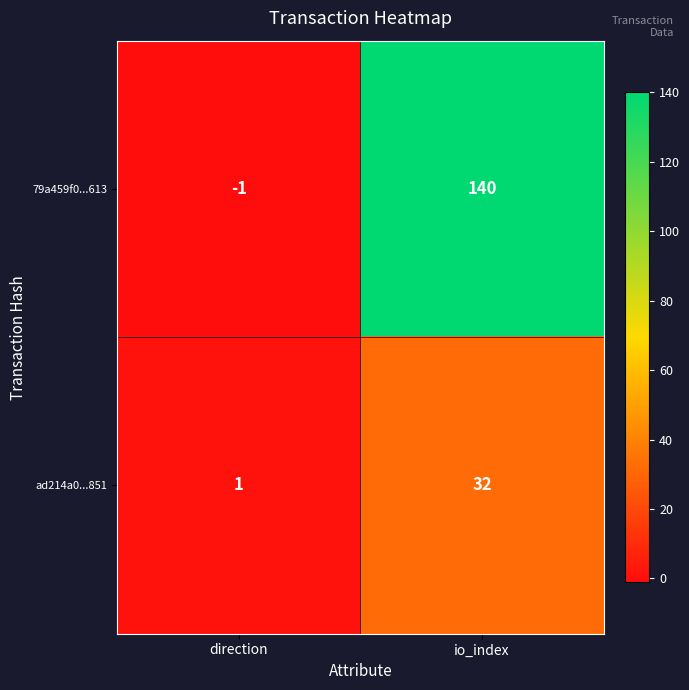

What is the sum of all ad214a0...851 values?

33